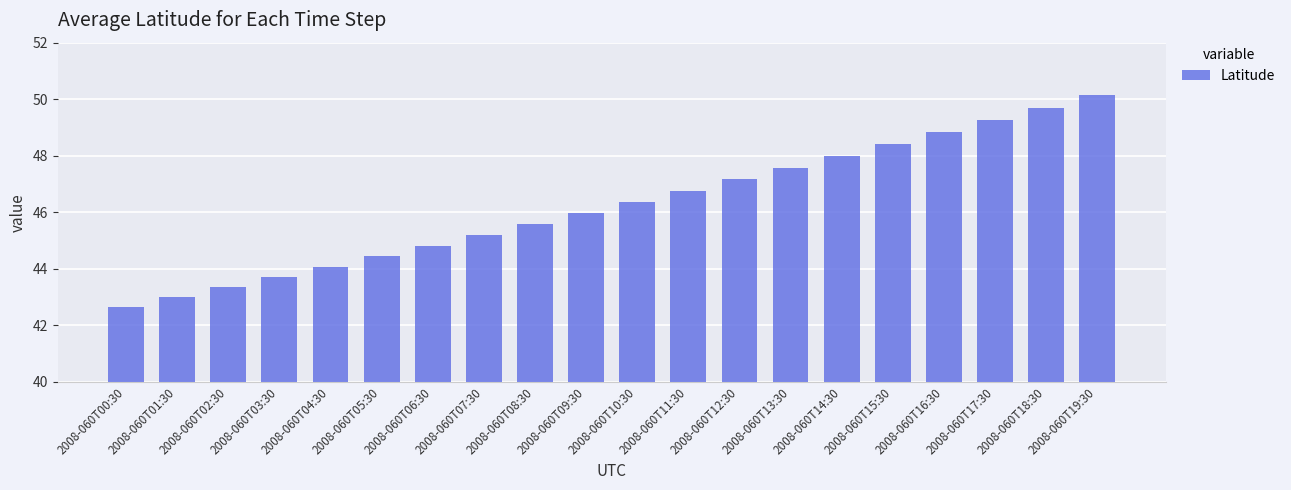

What is the change in value from 2008-060T03:30 to 2008-060T13:30?

+3.9